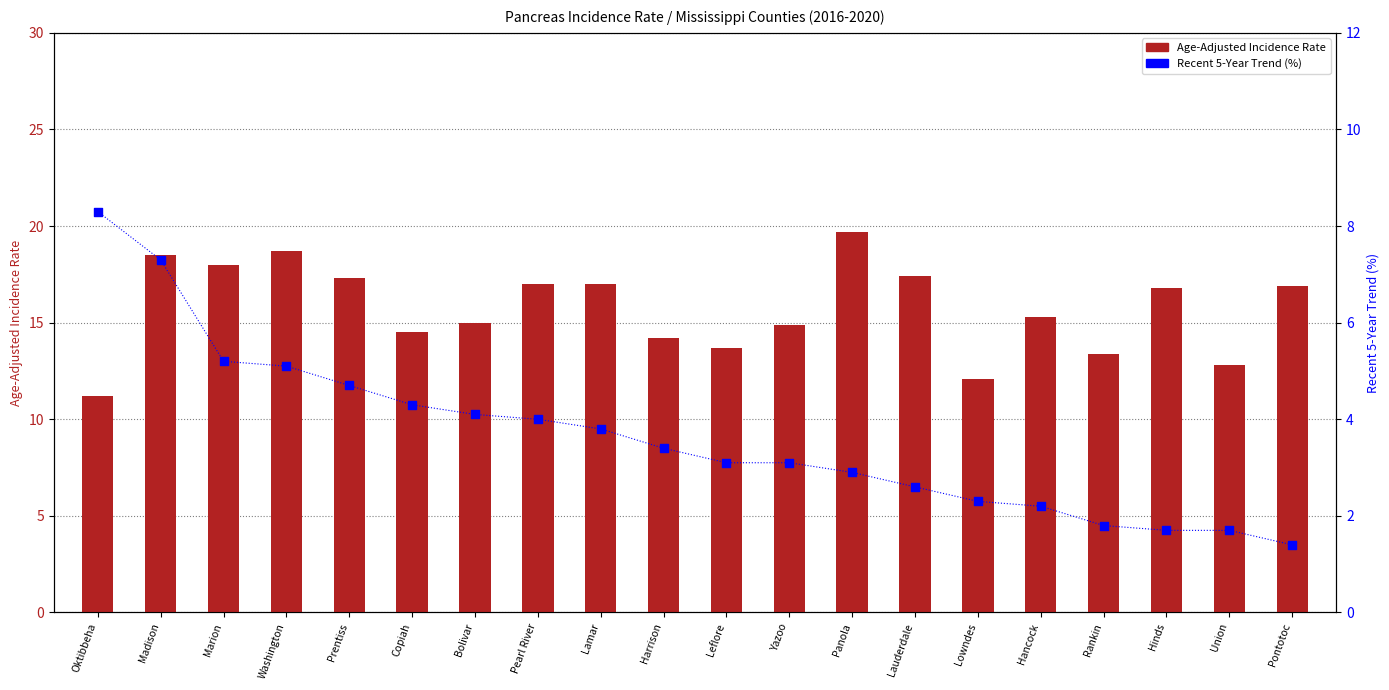

What is the total value across all series at Madison?

25.8